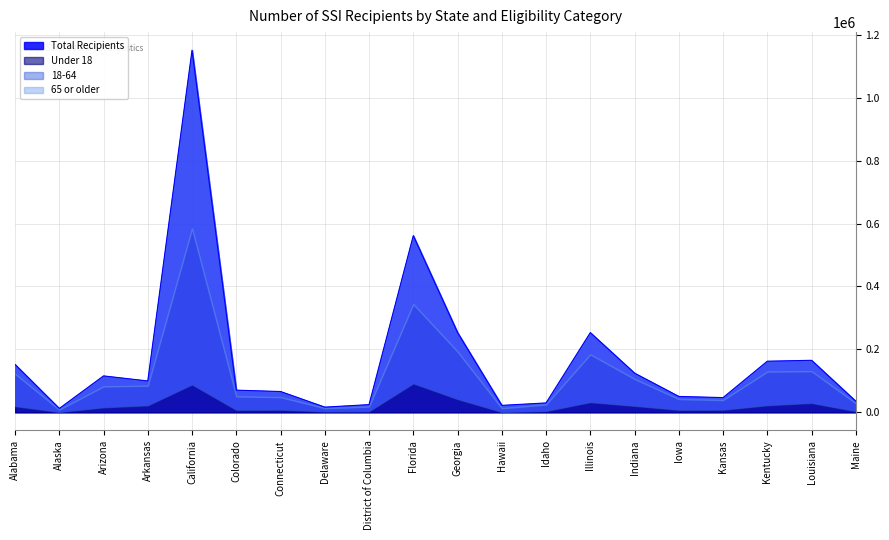

True or false: Under 18 has more than 0 points higher than both neighbors.

True